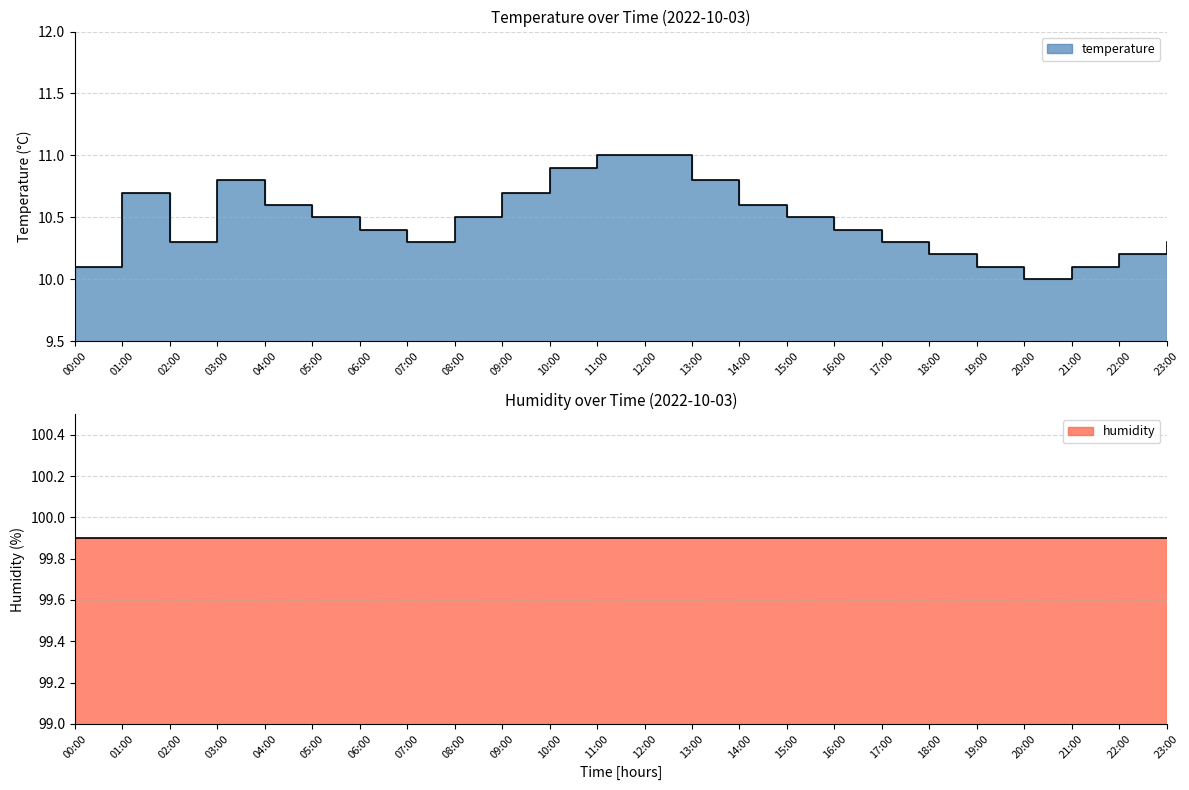

What is the label of the 5th point from the right?

19:00